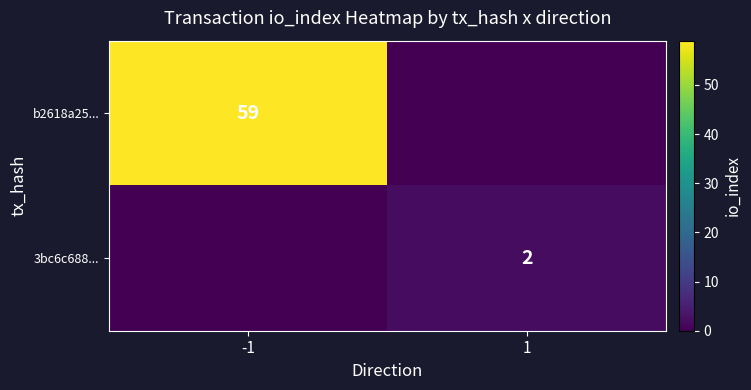

The value of b2618a25... at -1 is 59. True or false?

True